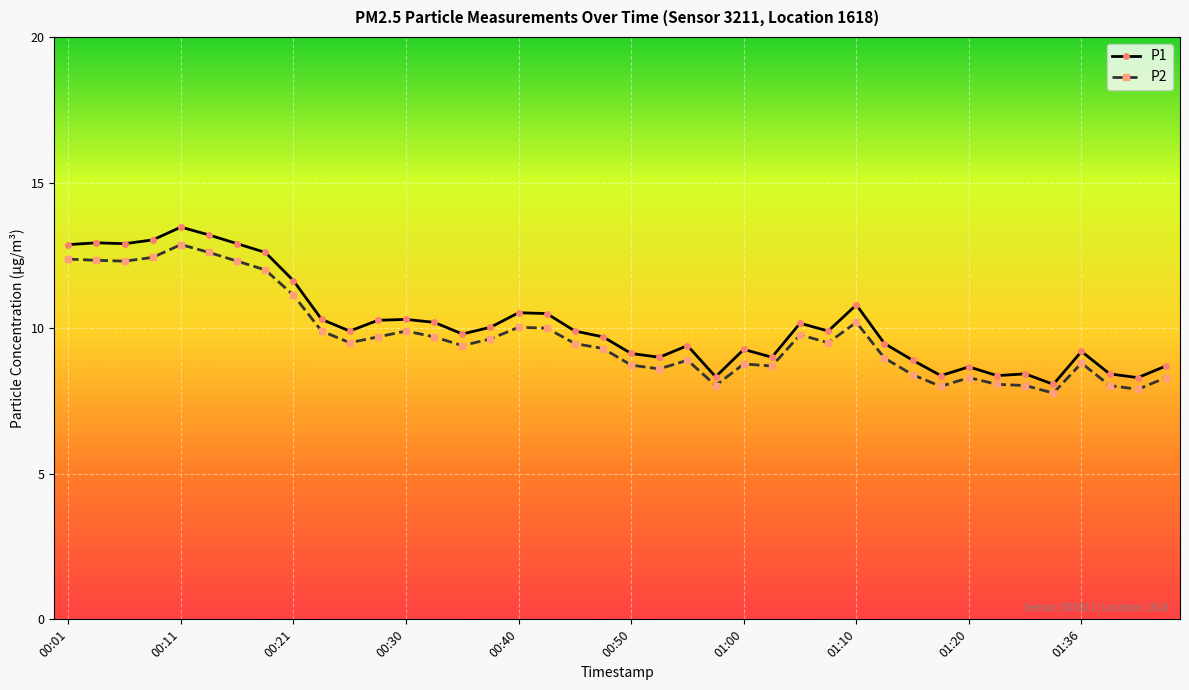

What is the average value of the P1 series?

10.2